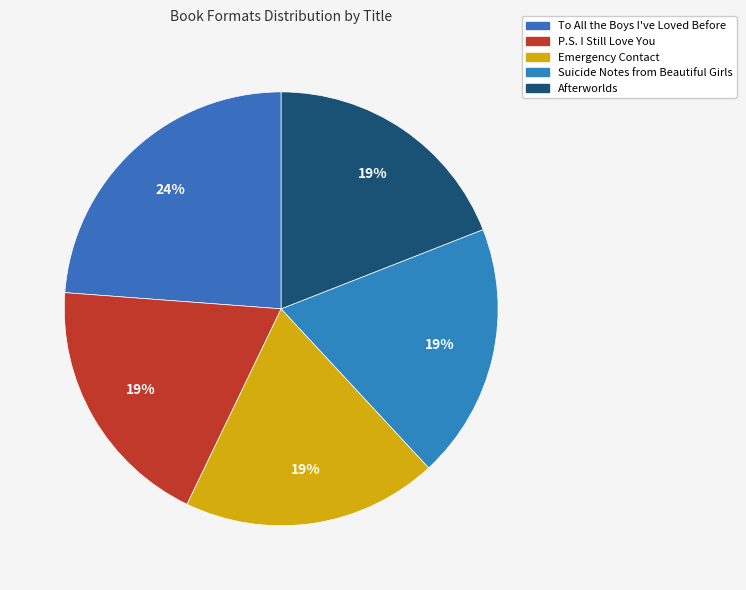

How many segments does this pie chart have?

5